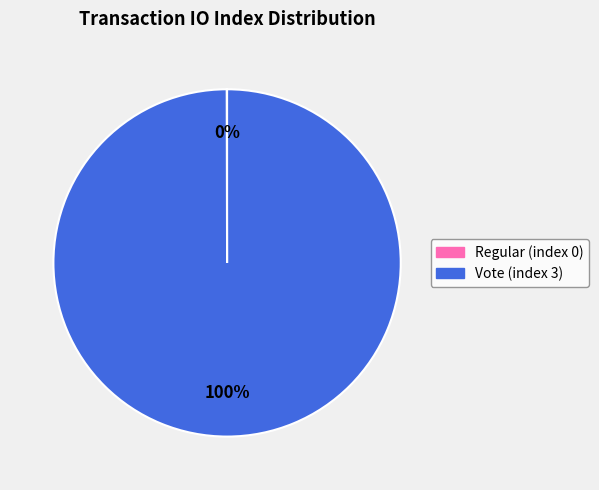

Is there any slice that represents more than half of the pie?

Yes